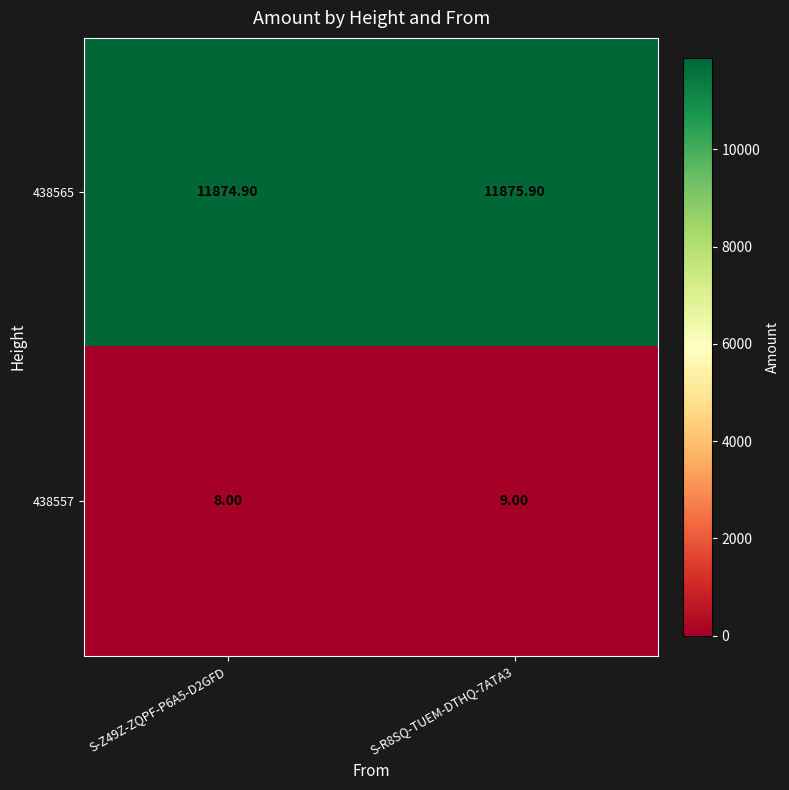

What is the spread (max minus min) of values at S-R8SQ-TUEM-DTHQ-7ATA3?

11866.9